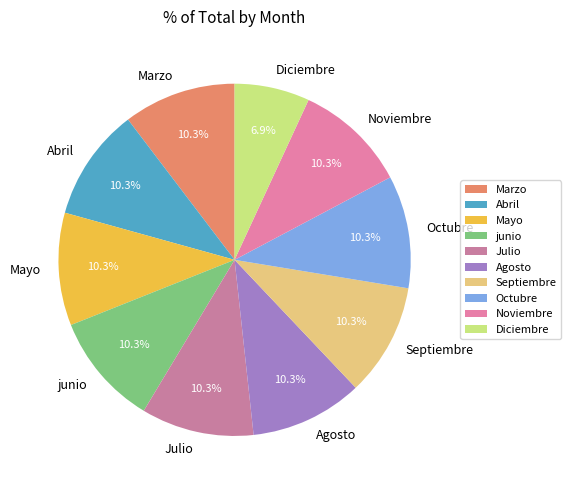

To the nearest percent, what percentage of the pie is Diciembre?

7%